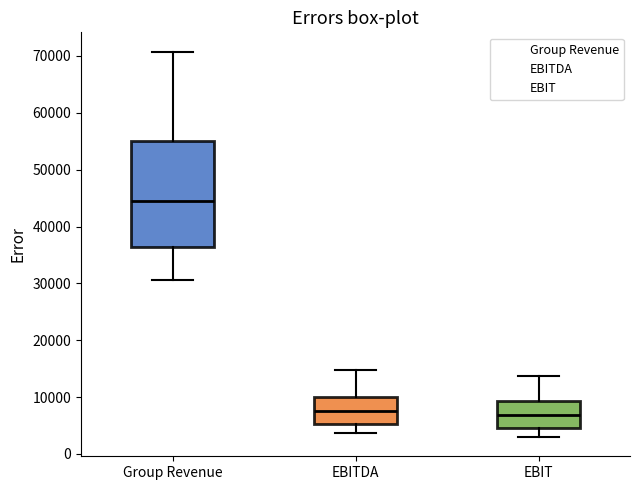

Reading left to right, transcribe this box plot: for each box, give where its median line is, the range the box spans, and where its two whiskers end, as read against the y-axis. The values are not printed on the chart, so give them approximately, as read against the axis.

Group Revenue: median 45000, box 36000 to 55000, whiskers 31000 to 71000
EBITDA: median 8000, box 5000 to 10000, whiskers 4000 to 15000
EBIT: median 7000, box 5000 to 9000, whiskers 3000 to 14000